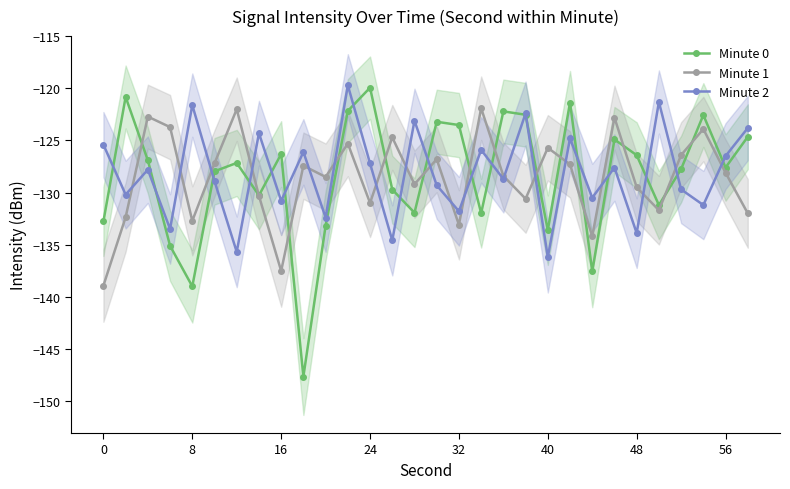

The Minute 1 series shows -138.9 at 0. True or false?

True